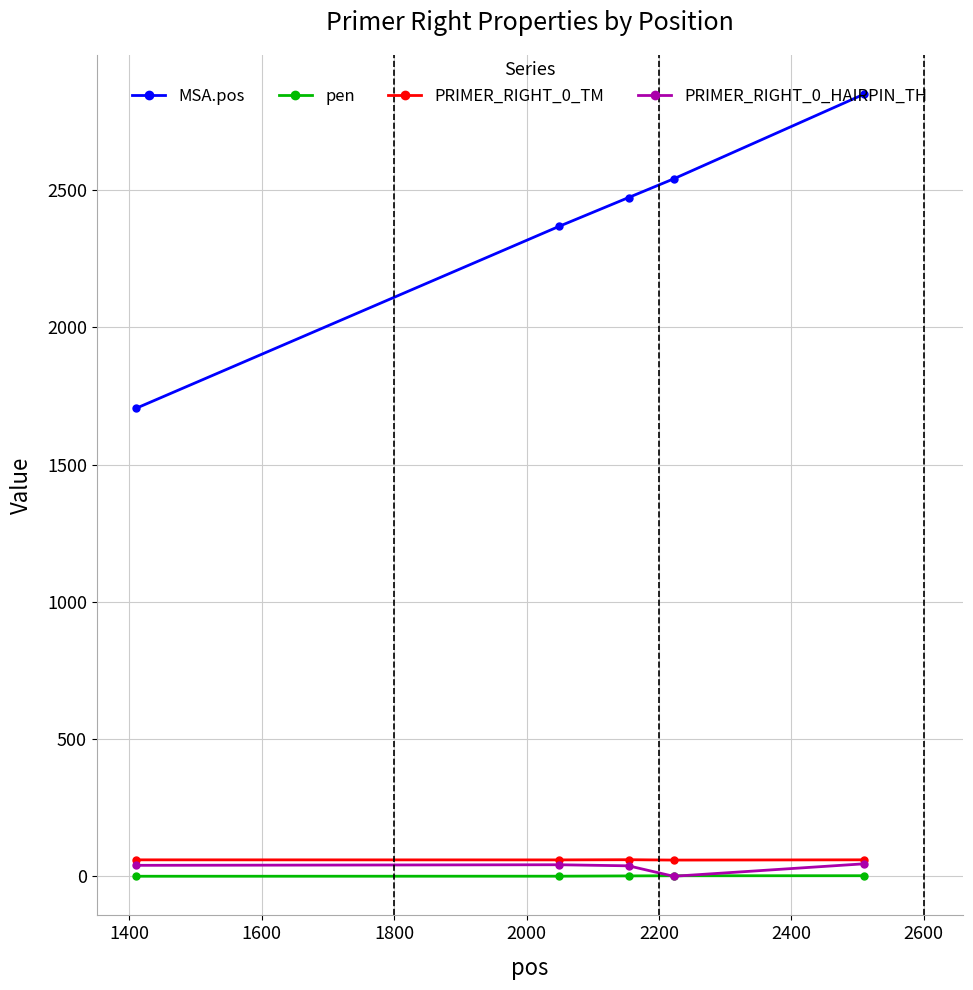

What is the greatest value displayed?

2850.0